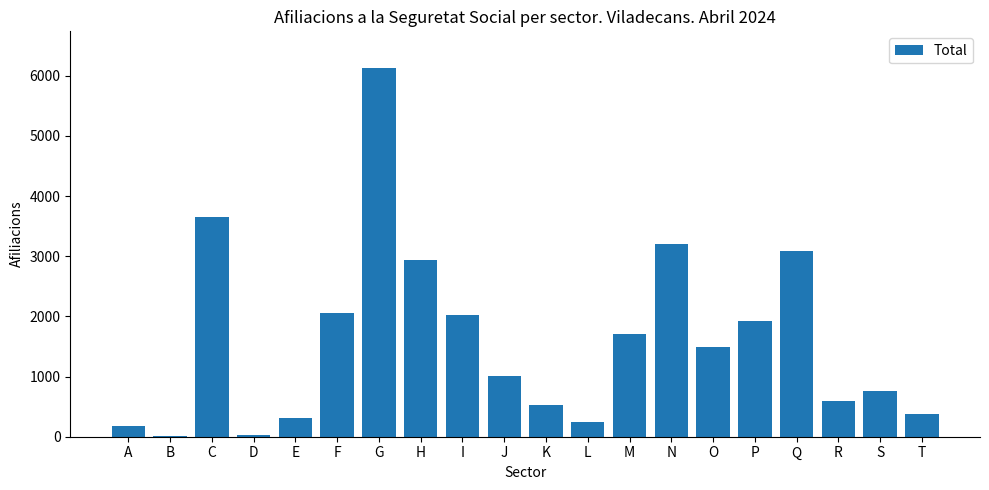

Which category has the highest value across all series?

G